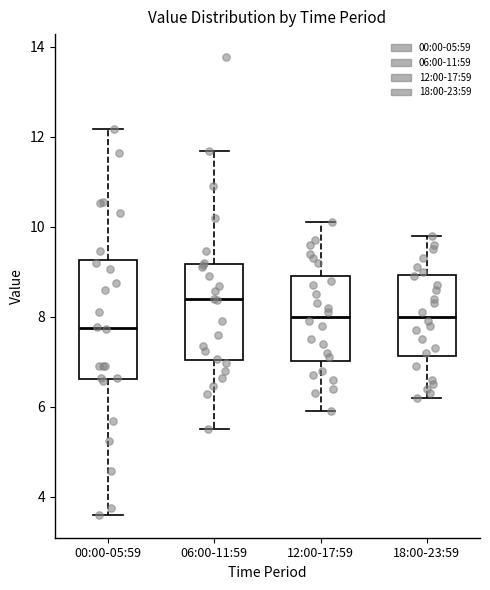

Reading left to right, transcribe this box plot: for each box, give where its median line is, the range the box spans, and where its two whiskers end, as read against the y-axis. The values are not printed on the chart, so give them approximately, as read against the axis.

00:00-05:59: median 7.8, box 6.6 to 9.2, whiskers 3.6 to 12.2
06:00-11:59: median 8.4, box 7.0 to 9.2, whiskers 5.6 to 11.6
12:00-17:59: median 8.0, box 7.0 to 9.0, whiskers 6.0 to 10.2
18:00-23:59: median 8.0, box 7.2 to 9.0, whiskers 6.2 to 9.8